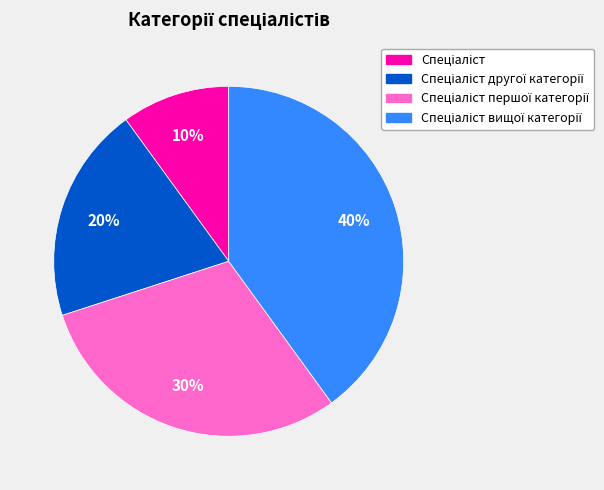

Count the number of slices in the pie.

4